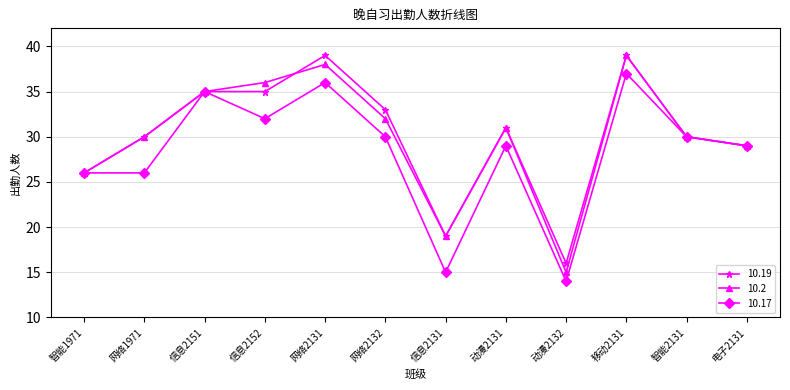

What is the difference between the maximum and minimum values in the 10.19 series?

23